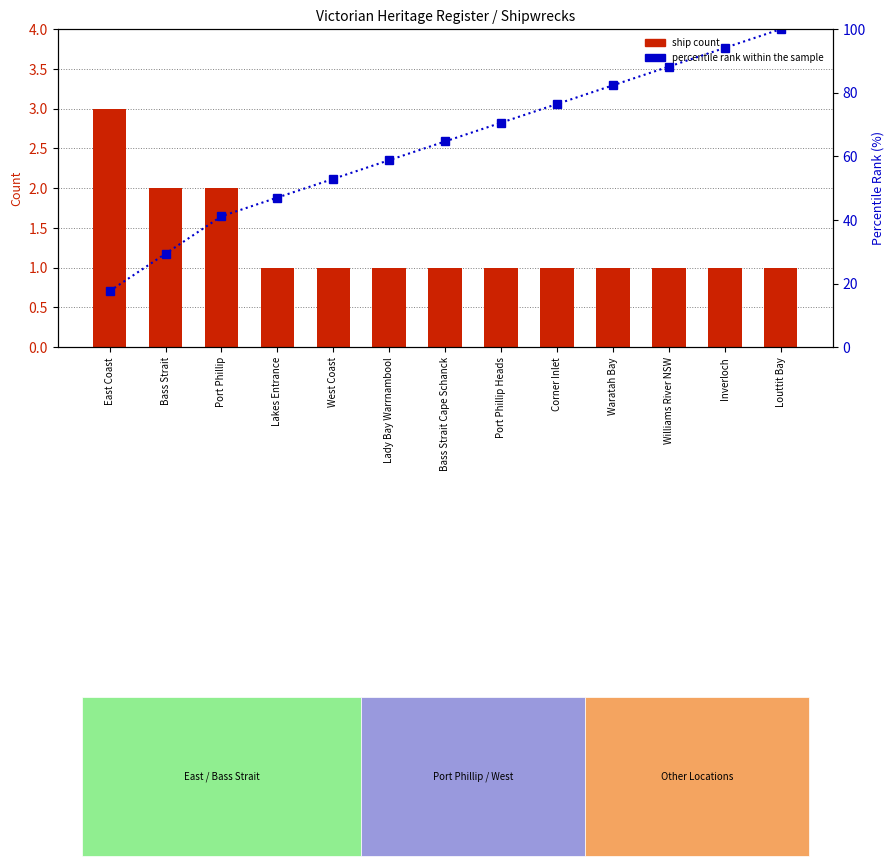

What is the sum of the percentile rank within the sample values at Williams River NSW and Port Phillip?

129.4